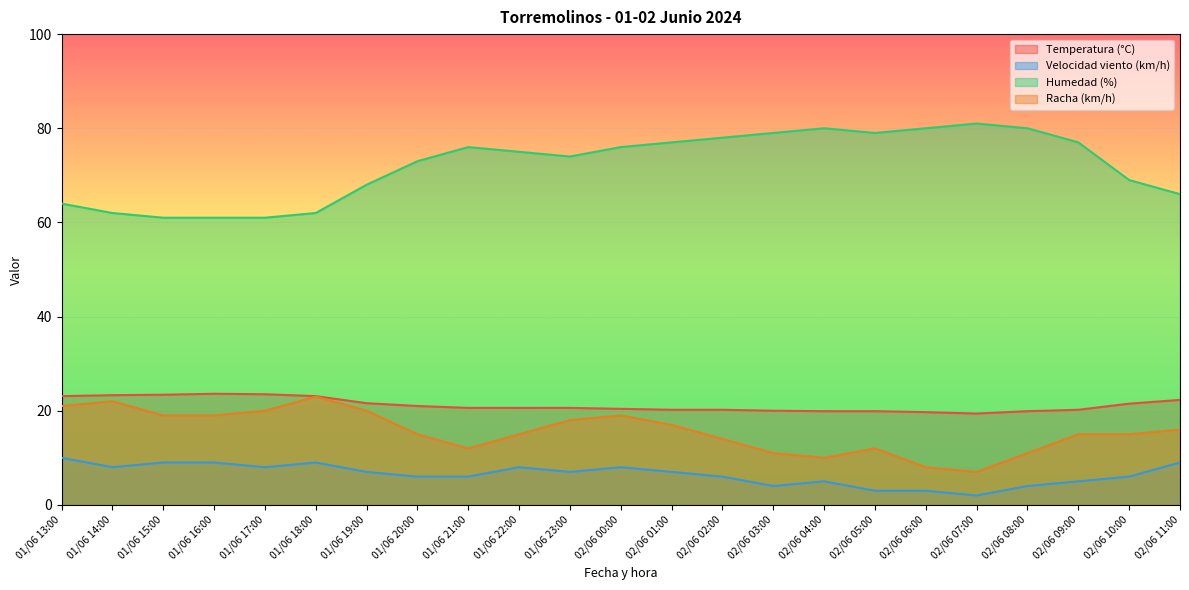

Which series has the largest range (max minus min)?

Humedad (%)